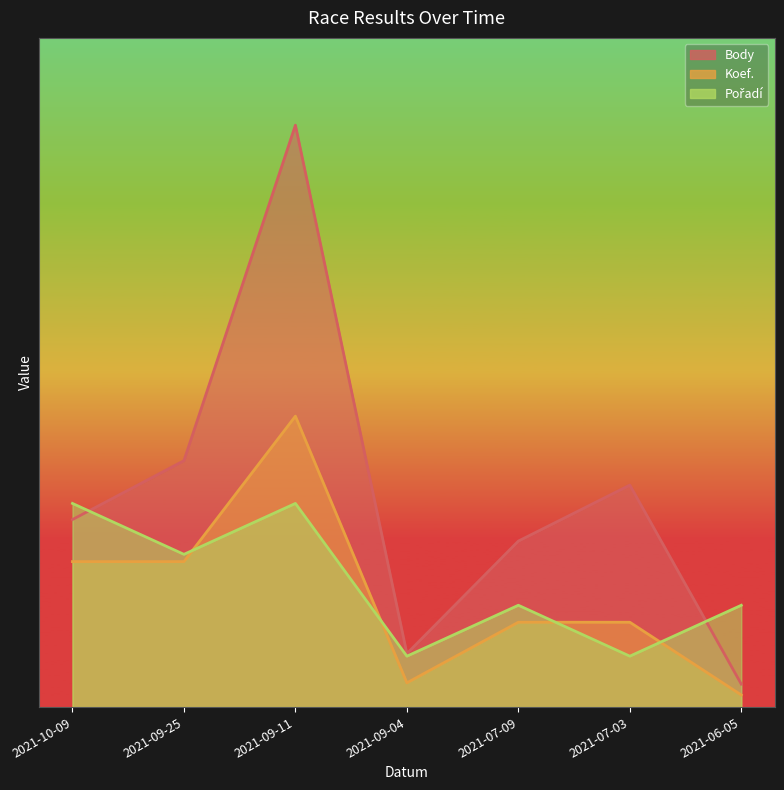

What is the minimum value for Koef.?

603.2